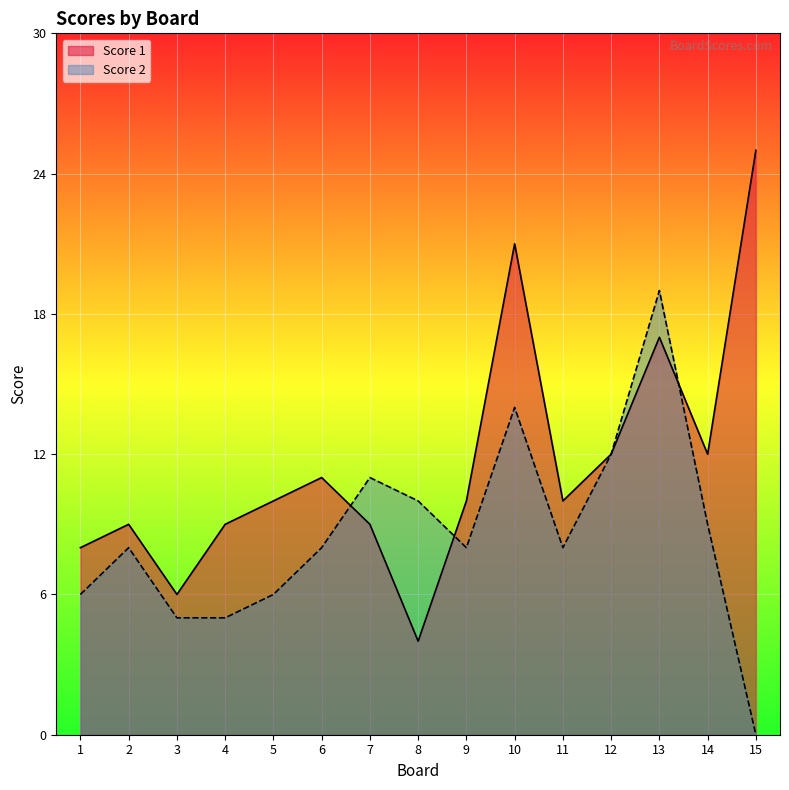

True or false: Score 1 and Score 2 intersect in this chart.

True